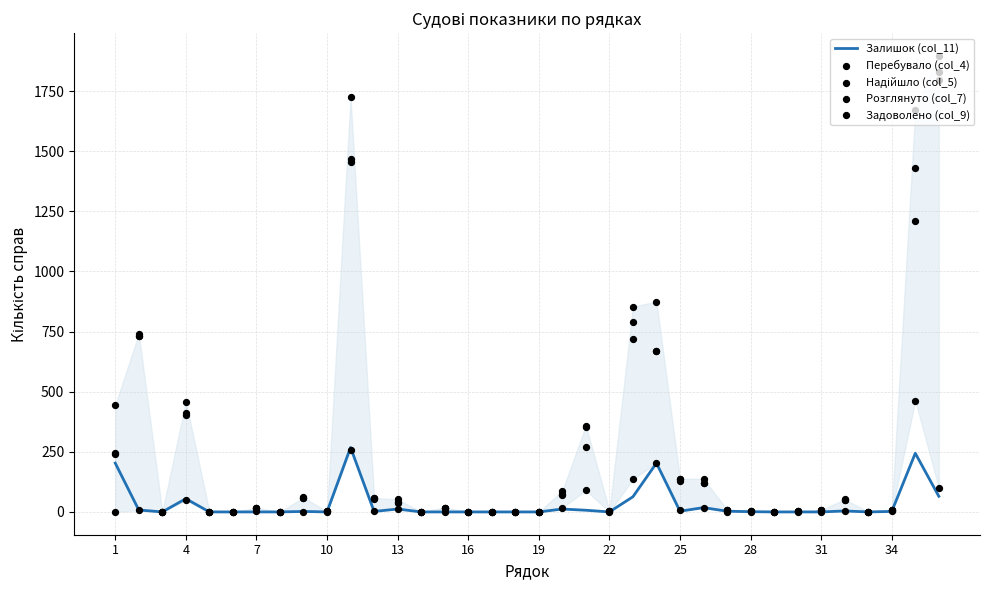

Which series reaches the minimum Y coordinate?

Залишок (col_11)